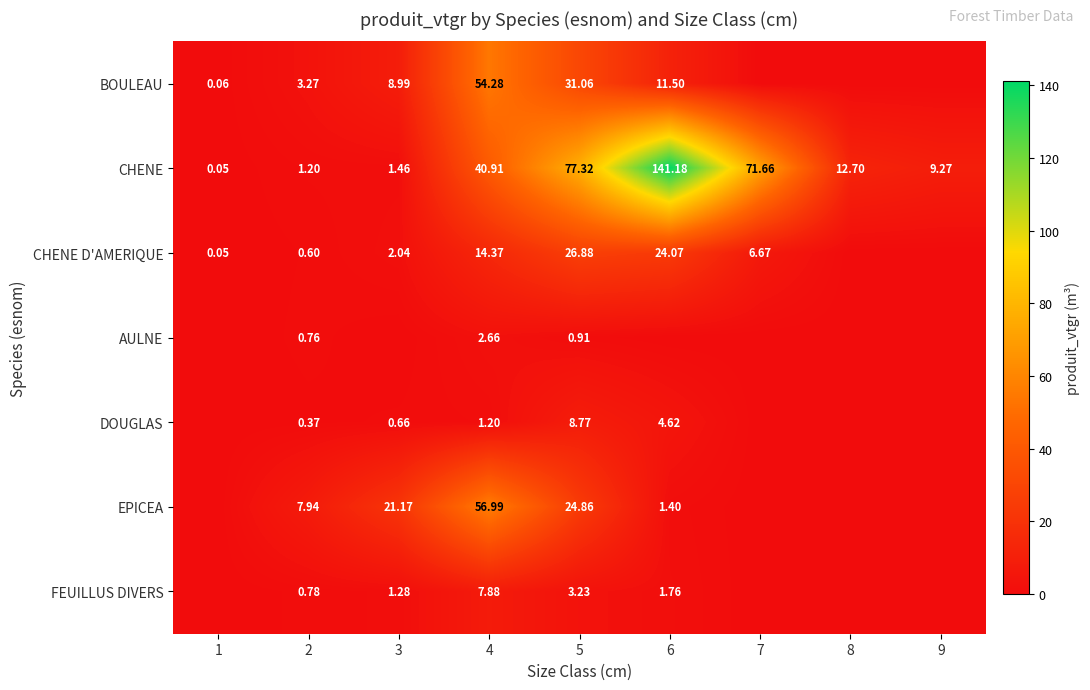

The EPICEA series shows 17.5 at 4. True or false?

False